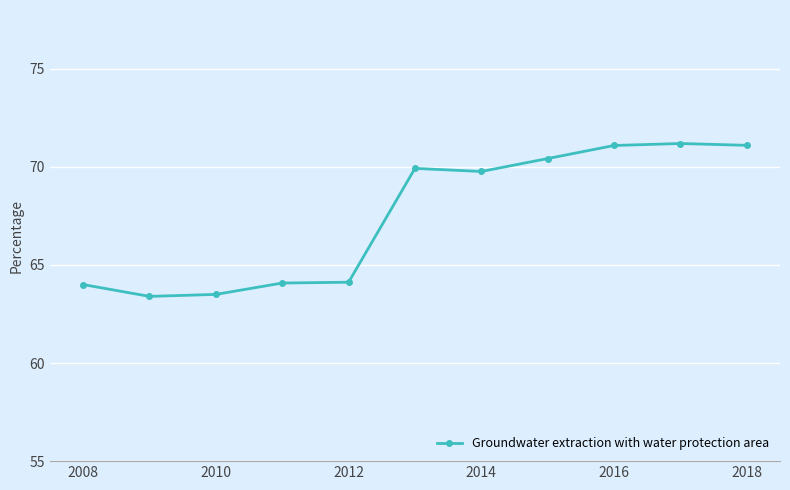

What is the maximum value shown in the chart?

71.2